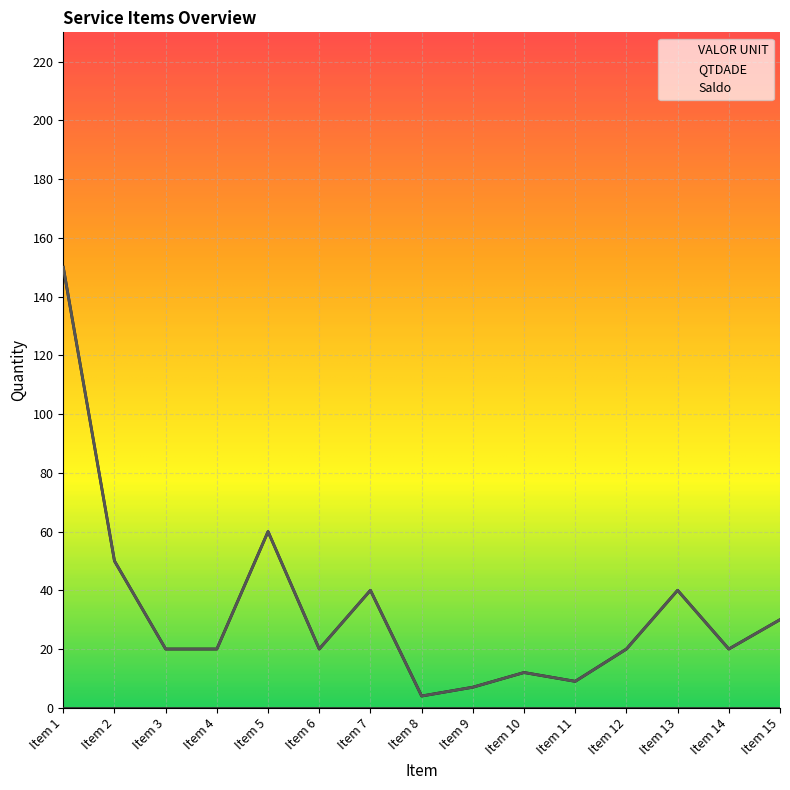

True or false: Saldo has a value of 4 at Item 10.

False